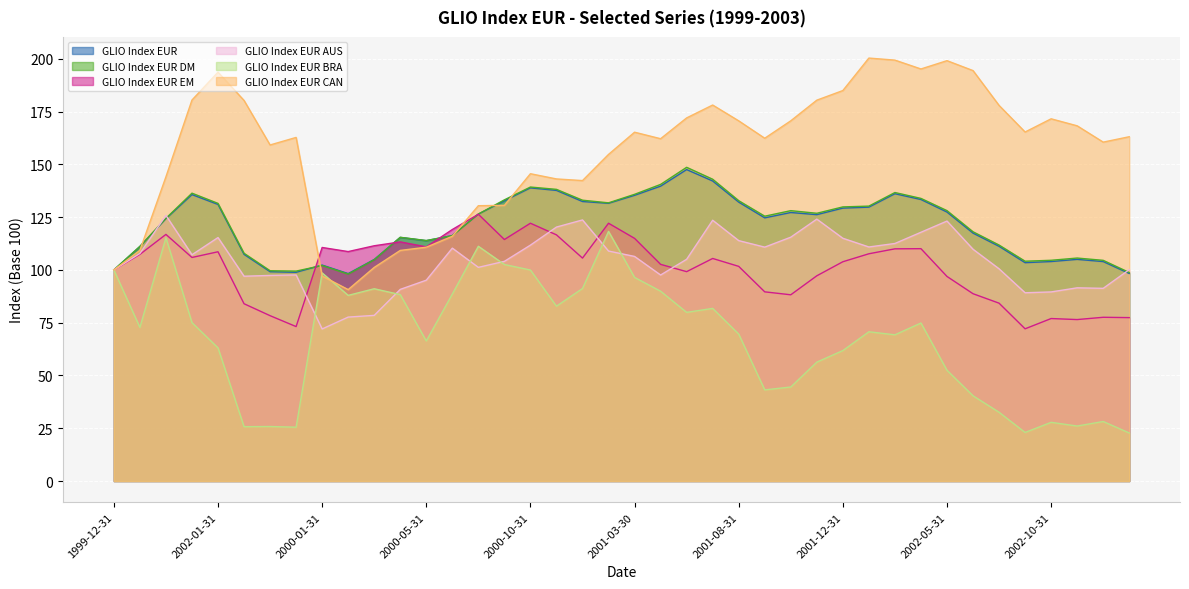

What is the label of the 13th point from the left?

2000-05-31